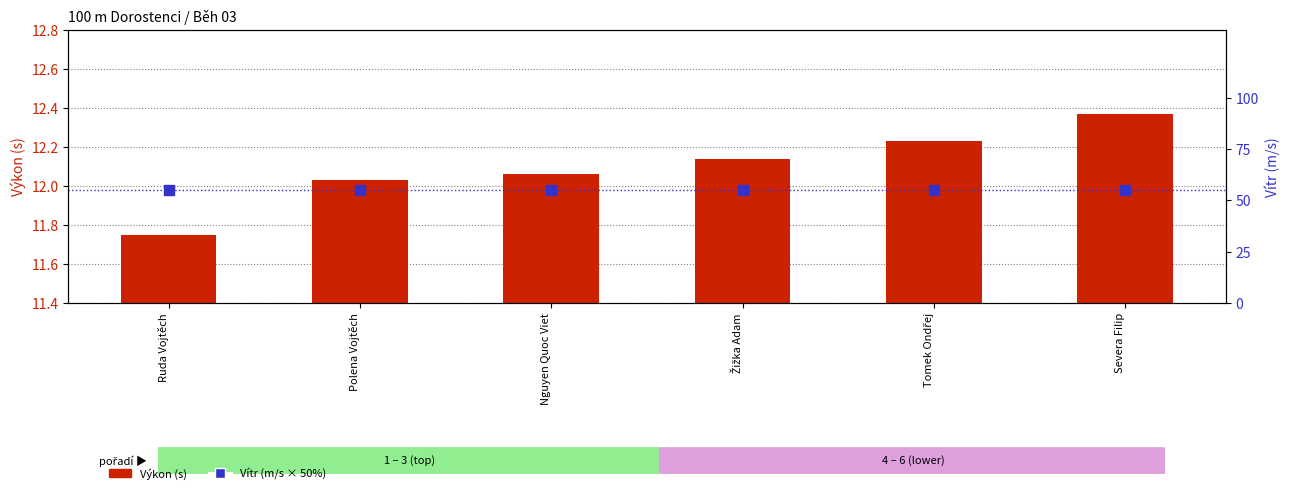

The value of Výkon (s) at Severa Filip is 12.4. True or false?

True